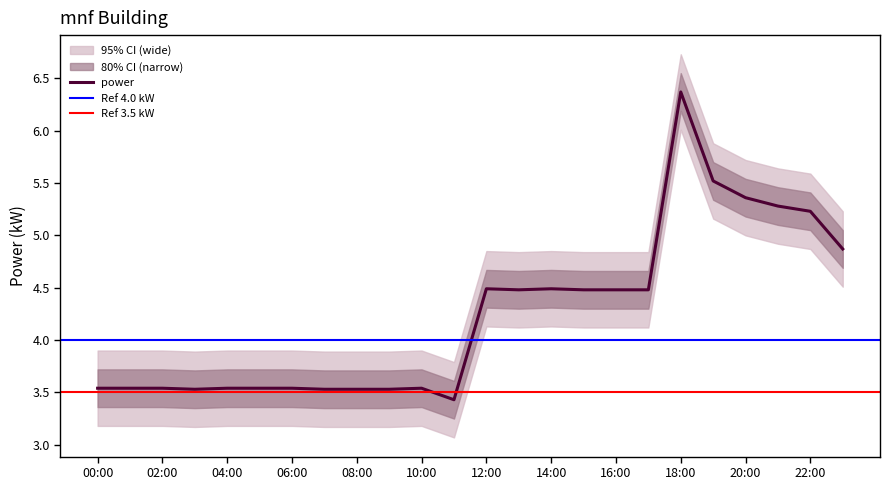

Reading right to left, transcribe all the data shown in this chart.

power: 23:00=4.9	22:00=5.2	21:00=5.3	20:00=5.4	19:00=5.5	18:00=6.4	17:00=4.5	16:00=4.5	15:00=4.5	14:00=4.5	13:00=4.5	12:00=4.5	11:00=3.4	10:00=3.5	09:00=3.5	08:00=3.5	07:00=3.5	06:00=3.5	05:00=3.5	04:00=3.5	03:00=3.5	02:00=3.5	01:00=3.5	00:00=3.5
power_upper_wide: 23:00=5.2	22:00=5.6	21:00=5.6	20:00=5.7	19:00=5.9	18:00=6.7	17:00=4.8	16:00=4.8	15:00=4.8	14:00=4.8	13:00=4.8	12:00=4.8	11:00=3.8	10:00=3.9	09:00=3.9	08:00=3.9	07:00=3.9	06:00=3.9	05:00=3.9	04:00=3.9	03:00=3.9	02:00=3.9	01:00=3.9	00:00=3.9
power_lower_wide: 23:00=4.5	22:00=4.9	21:00=4.9	20:00=5.0	19:00=5.2	18:00=6.0	17:00=4.1	16:00=4.1	15:00=4.1	14:00=4.1	13:00=4.1	12:00=4.1	11:00=3.1	10:00=3.2	09:00=3.2	08:00=3.2	07:00=3.2	06:00=3.2	05:00=3.2	04:00=3.2	03:00=3.2	02:00=3.2	01:00=3.2	00:00=3.2
power_upper_narrow: 23:00=5.0	22:00=5.4	21:00=5.5	20:00=5.5	19:00=5.7	18:00=6.5	17:00=4.7	16:00=4.7	15:00=4.7	14:00=4.7	13:00=4.7	12:00=4.7	11:00=3.6	10:00=3.7	09:00=3.7	08:00=3.7	07:00=3.7	06:00=3.7	05:00=3.7	04:00=3.7	03:00=3.7	02:00=3.7	01:00=3.7	00:00=3.7
power_lower_narrow: 23:00=4.7	22:00=5.0	21:00=5.1	20:00=5.2	19:00=5.3	18:00=6.2	17:00=4.3	16:00=4.3	15:00=4.3	14:00=4.3	13:00=4.3	12:00=4.3	11:00=3.2	10:00=3.4	09:00=3.4	08:00=3.4	07:00=3.4	06:00=3.4	05:00=3.4	04:00=3.4	03:00=3.4	02:00=3.4	01:00=3.4	00:00=3.4